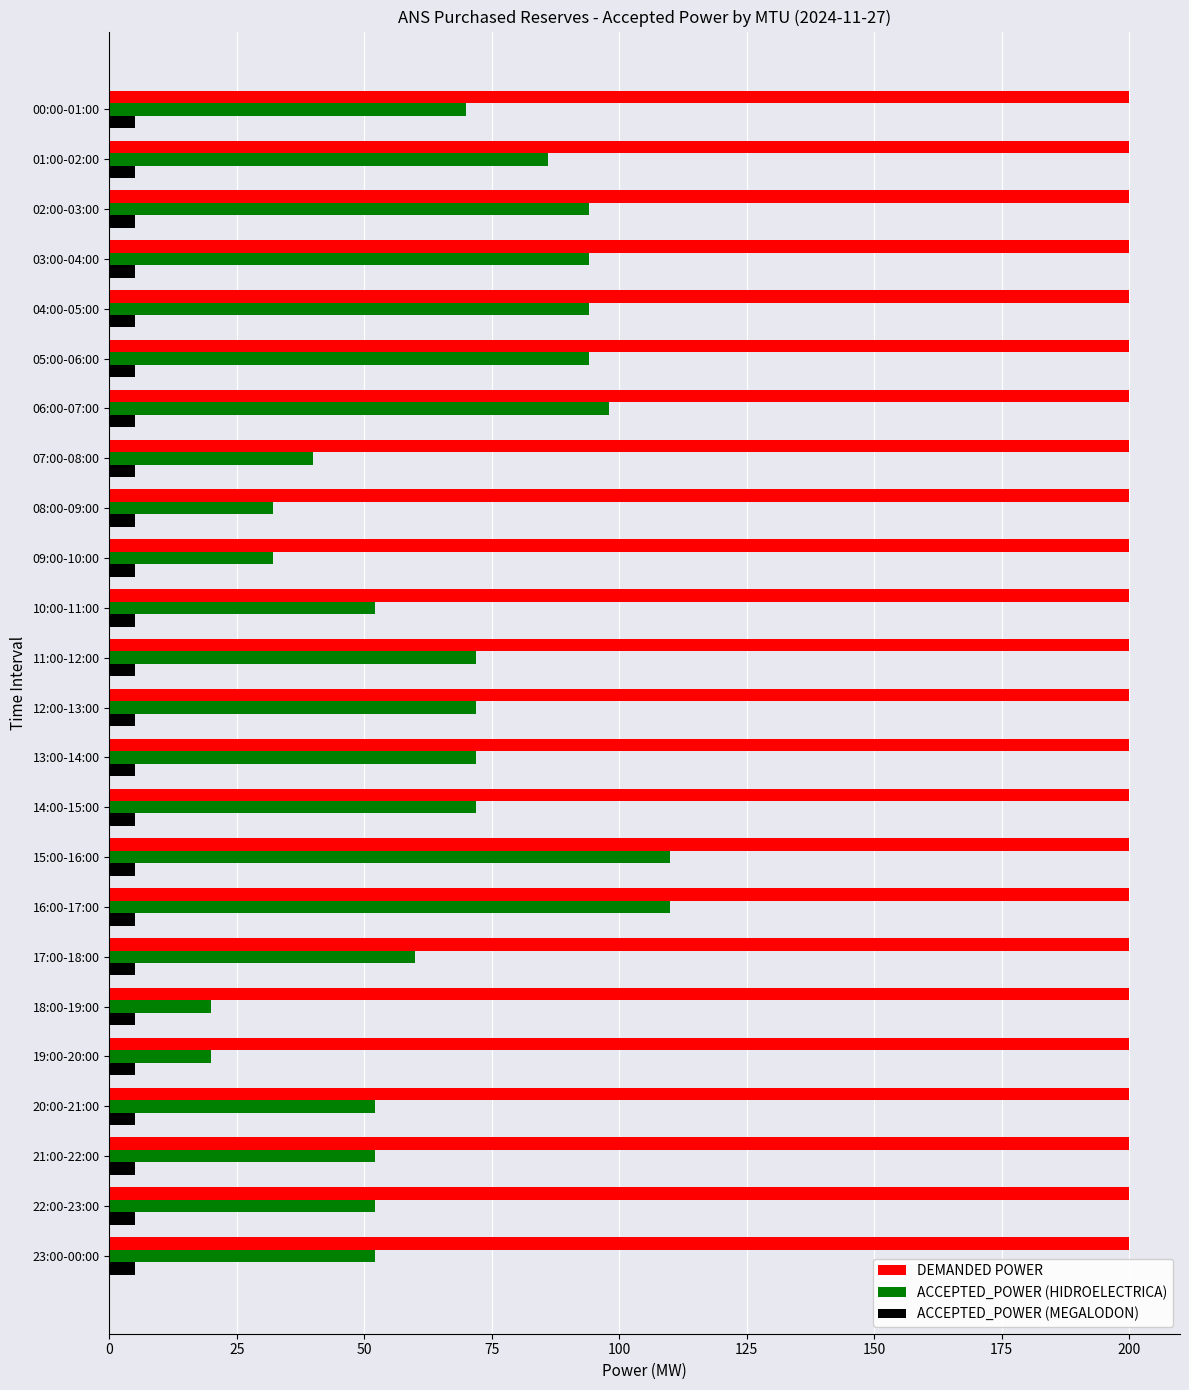

What is the minimum value for ACCEPTED_POWER (HIDROELECTRICA)?

20